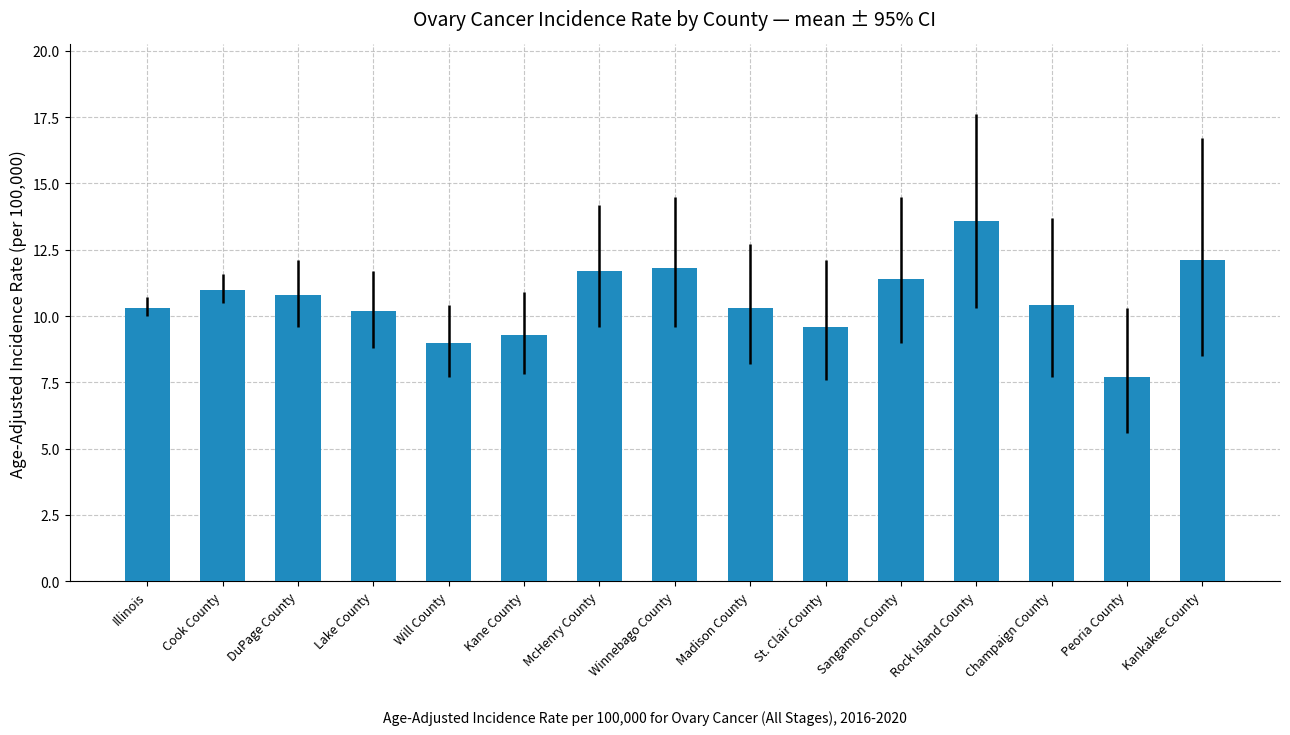

Reading right to left, transcribe all the data shown in this chart.

12.1	7.7	10.4	13.6	11.4	9.6	10.3	11.8	11.7	9.3	9.0	10.2	10.8	11.0	10.3